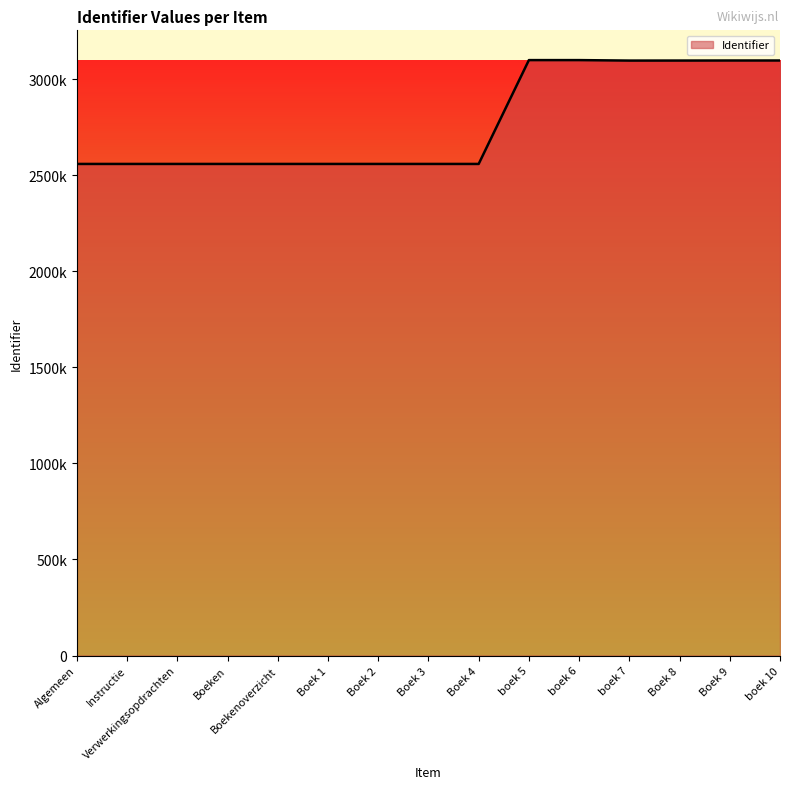

At which category does the data reach its first local valley?

boek 7